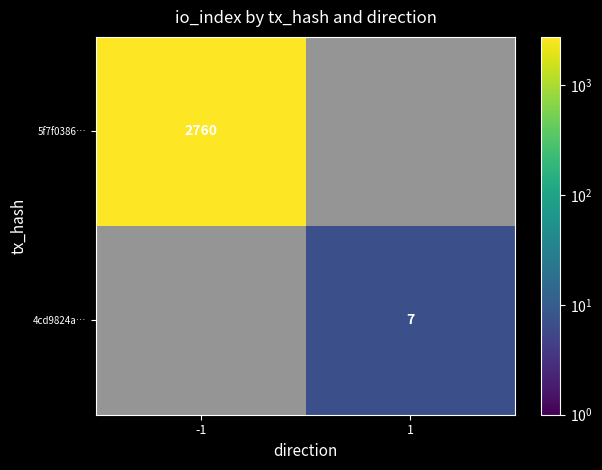

At -1, list the series in order from largest to smallest.

5f7f0386…, 4cd9824a…